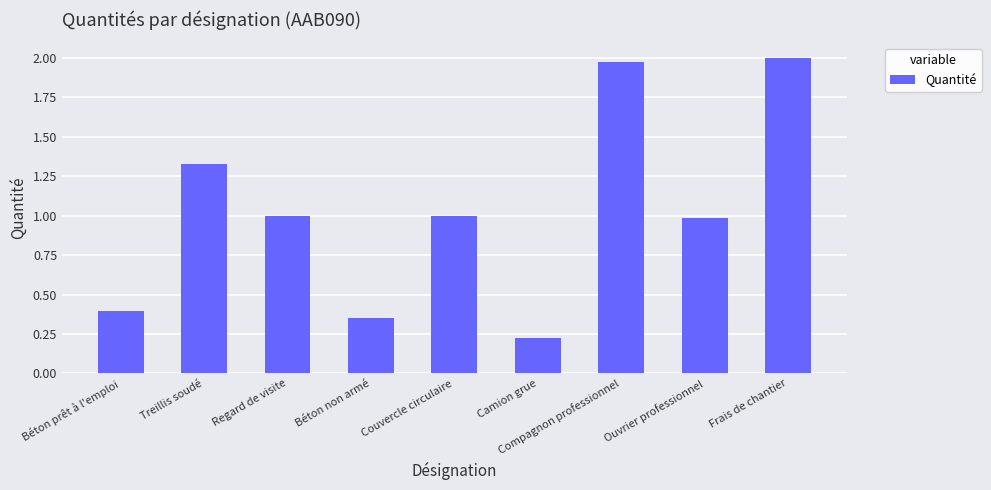

What is the sum of the values at Regard de visite and Treillis soudé?

2.3